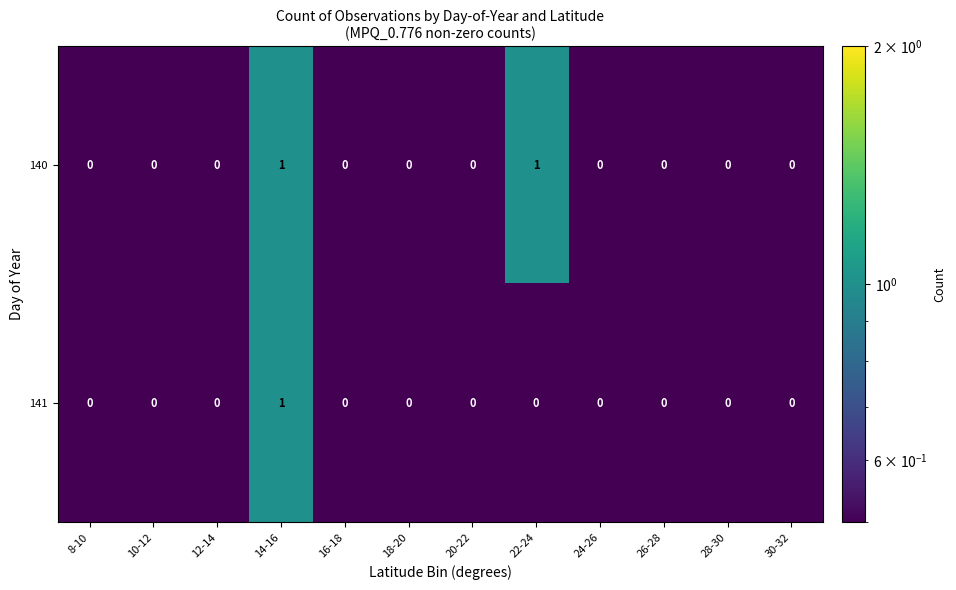

Which series has the largest total across all categories?

140